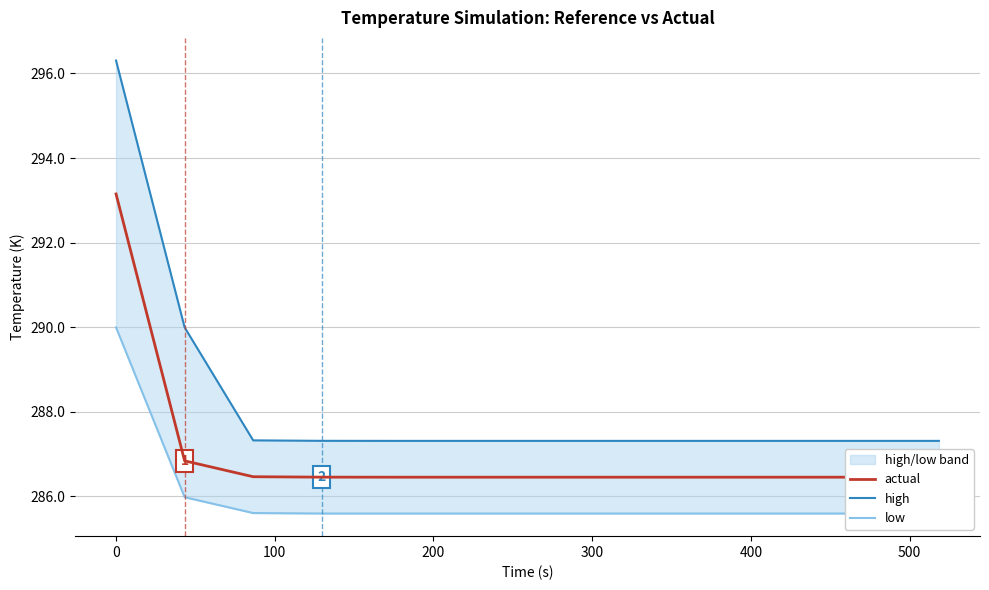

What is the difference between the second highest and second lowest values in the actual series?

0.4